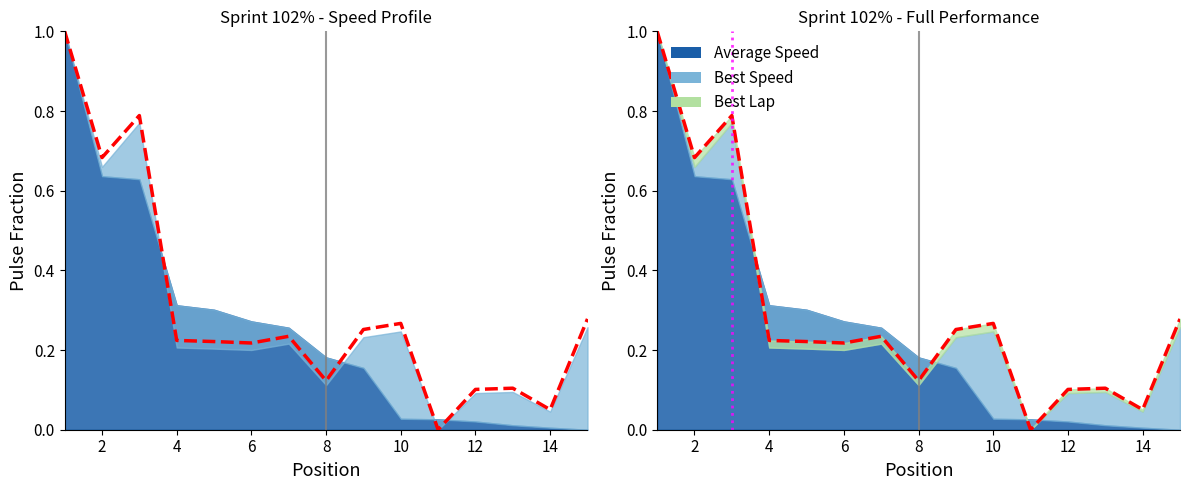

What is the value of the 8th point from the left?

0.1